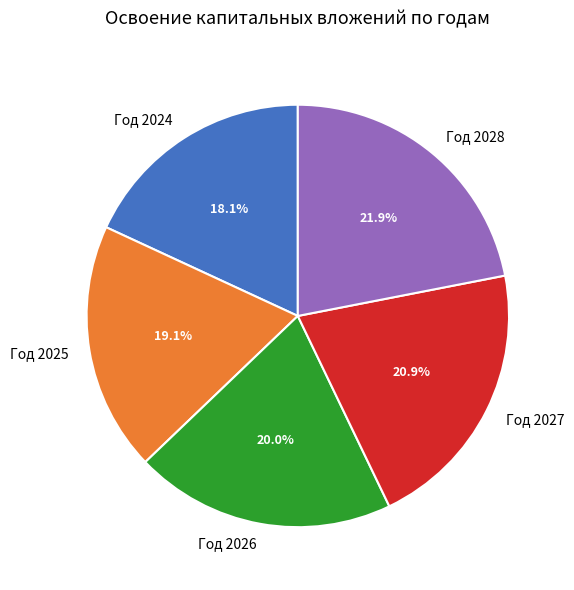

Which has a higher value, Год 2027 or Год 2028?

Год 2028